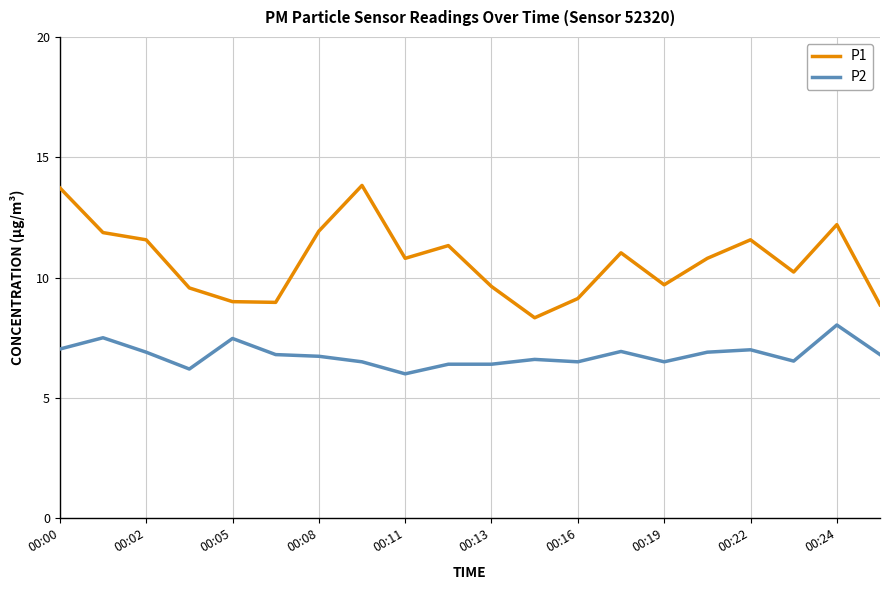

Which series has the largest range (max minus min)?

P1